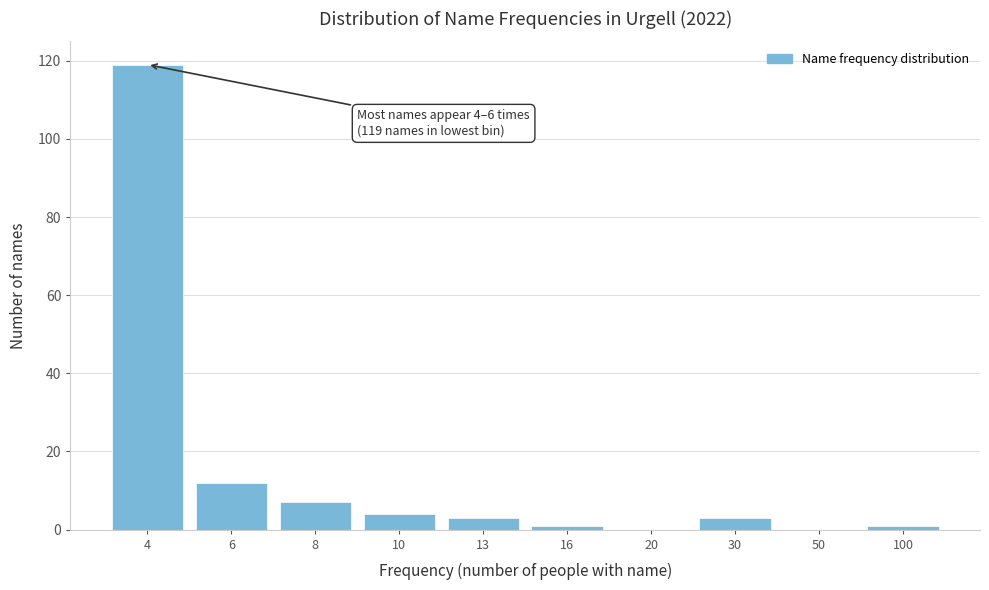

Reading left to right, extract all data points from this chart.

4=119	6=12	8=7	10=4	13=3	16=1	20=0	30=3	50=0	100=1